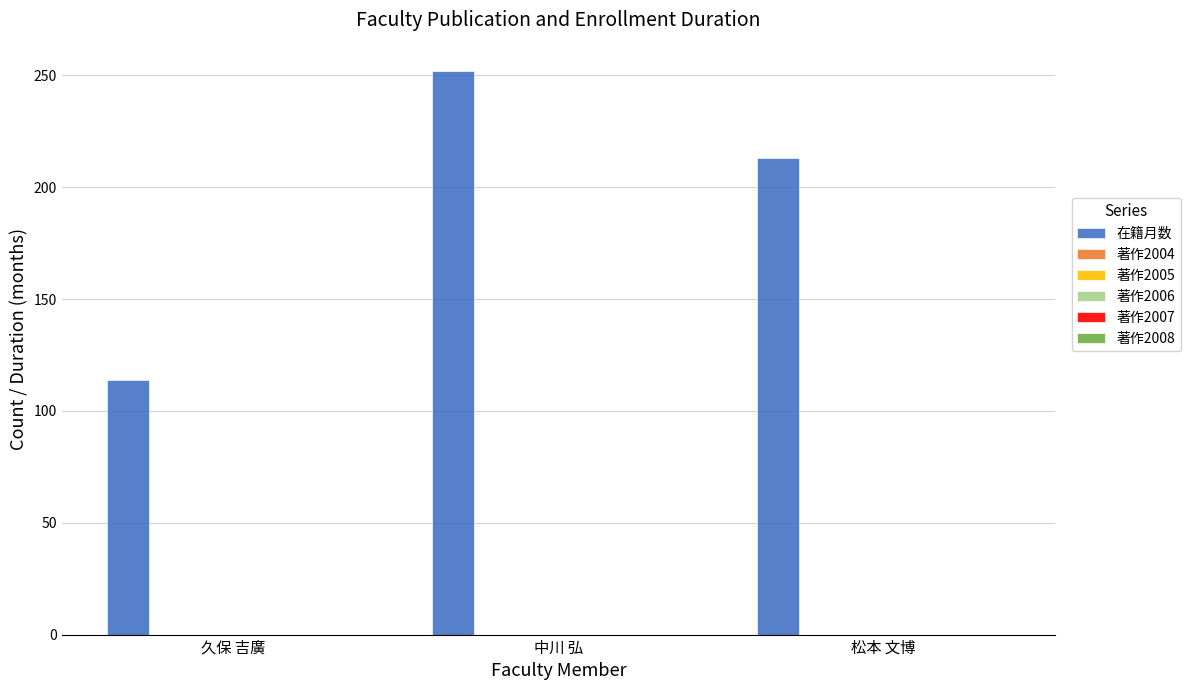

What is the minimum value shown in the chart?

114